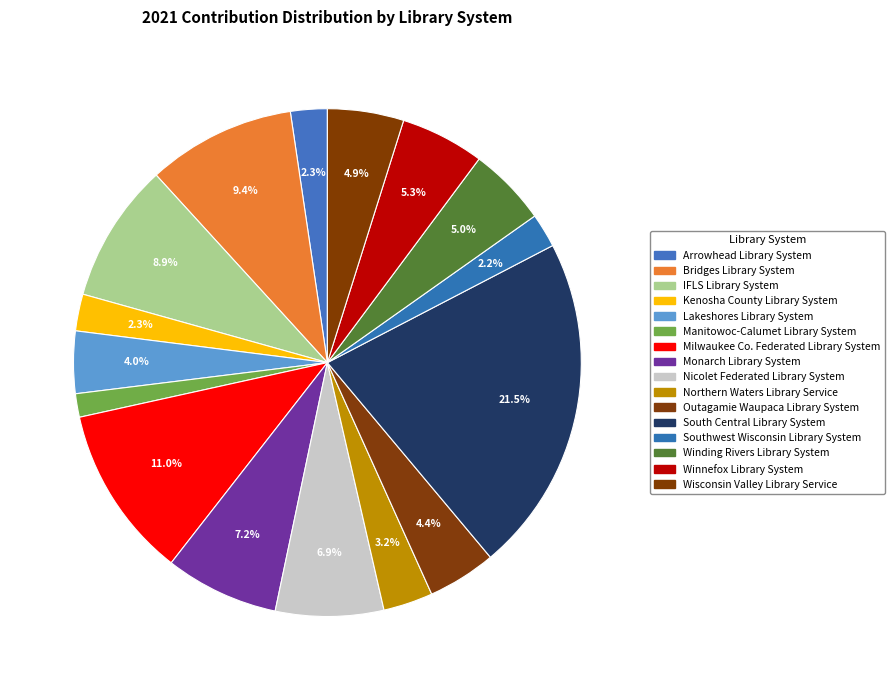

Rank the categories by value from highest to lowest.

South Central Library System, Milwaukee Co. Federated Library System, Bridges Library System, IFLS Library System, Monarch Library System, Nicolet Federated Library System, Winnefox Library System, Winding Rivers Library System, Wisconsin Valley Library Service, Outagamie Waupaca Library System, Lakeshores Library System, Northern Waters Library Service, Kenosha County Library System, Arrowhead Library System, Southwest Wisconsin Library System, Manitowoc-Calumet Library System